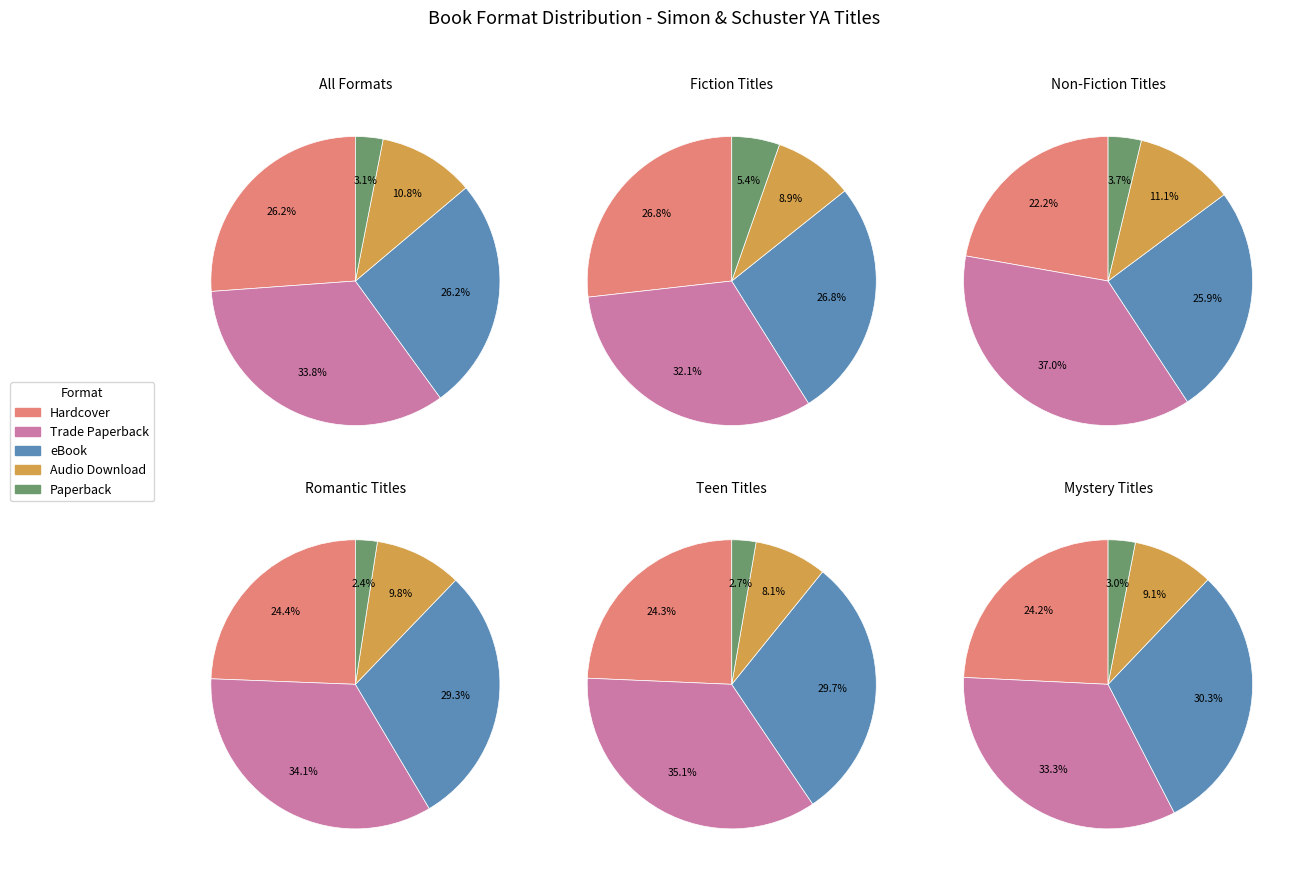

How many segments does this pie chart have?

5